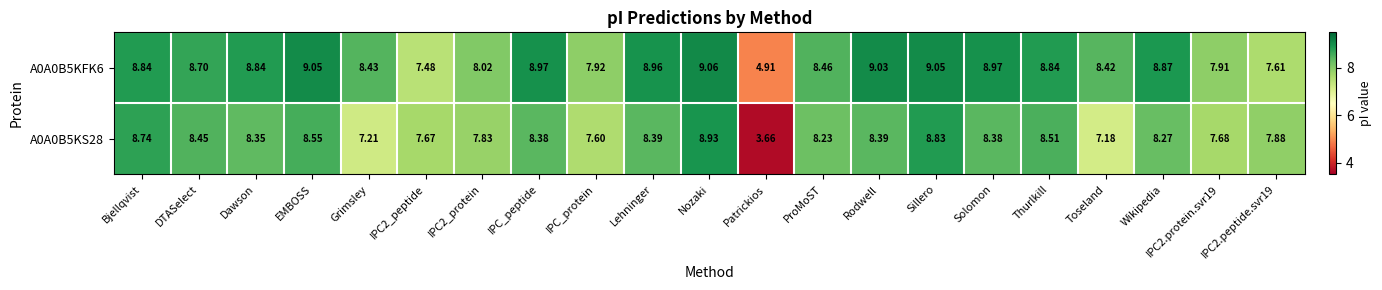

How many categories are shown in the chart?

21